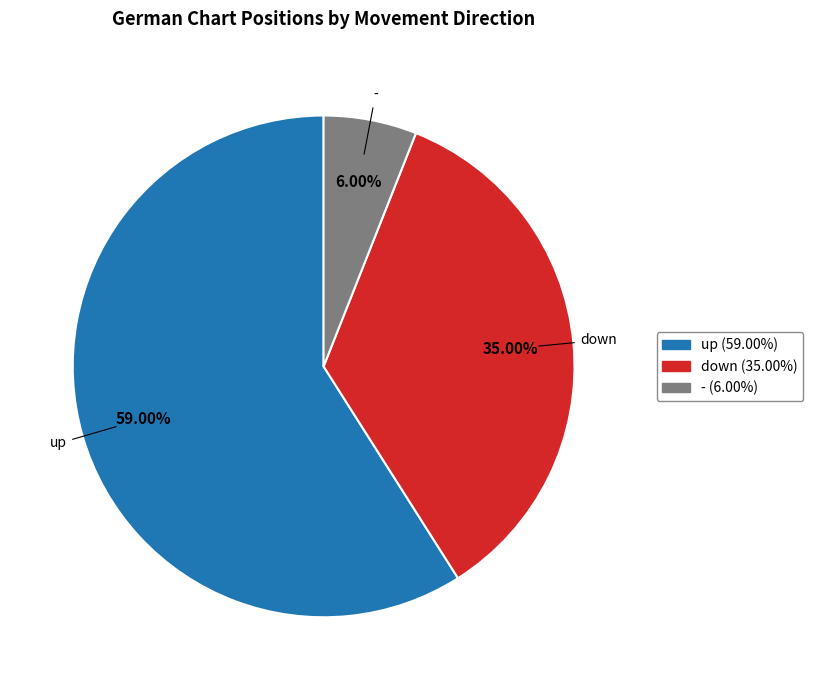

Combined, what portion of the pie is - and down?

41.0%